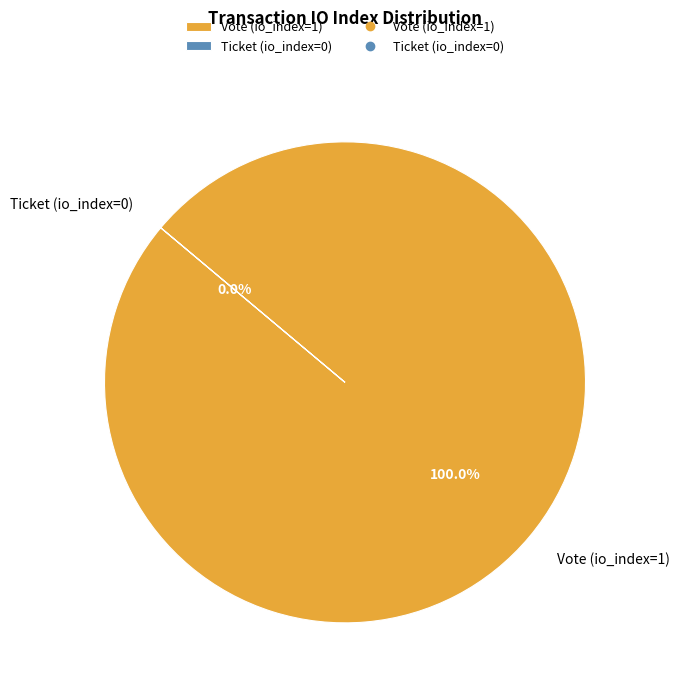

Is it true that Ticket (io_index=0) is 0% of the pie?

True